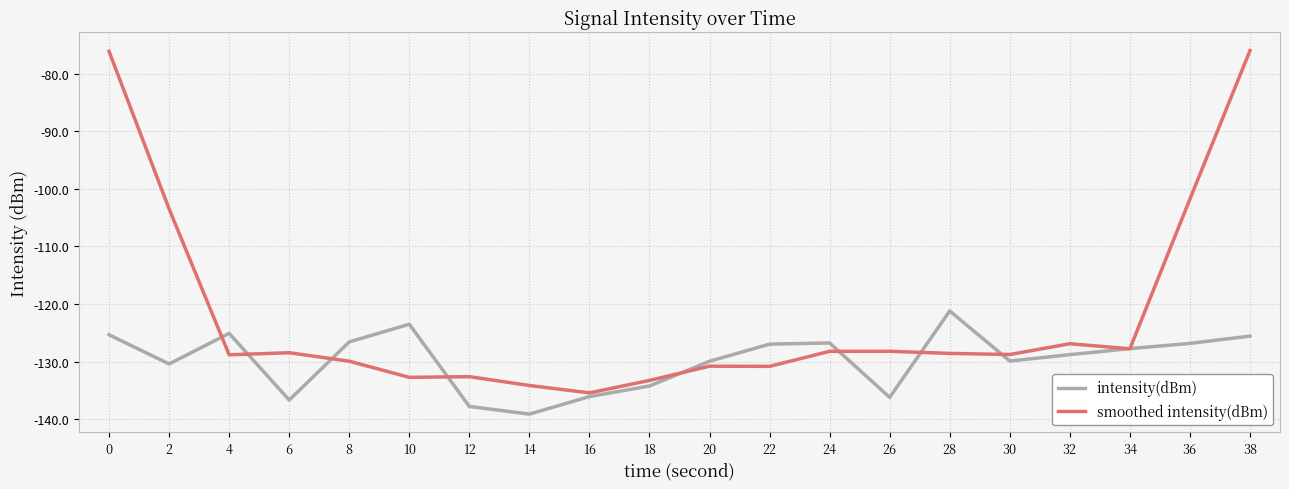

What is the total value across all series at 12?

-270.3